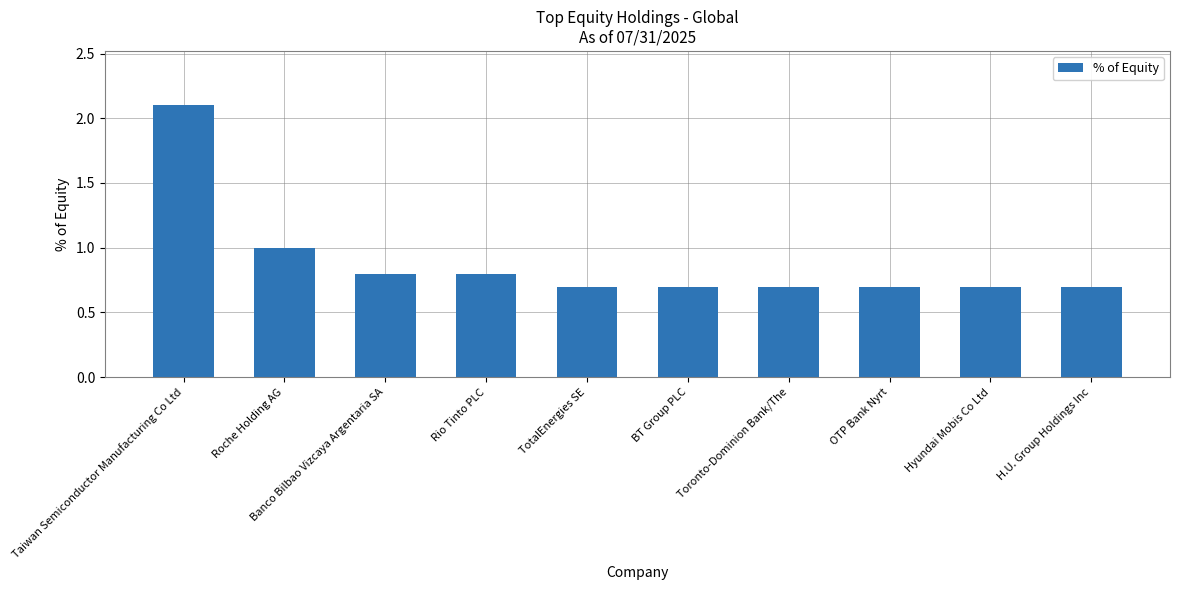

Reading left to right, transcribe all the data shown in this chart.

2.1	1.0	0.8	0.8	0.7	0.7	0.7	0.7	0.7	0.7